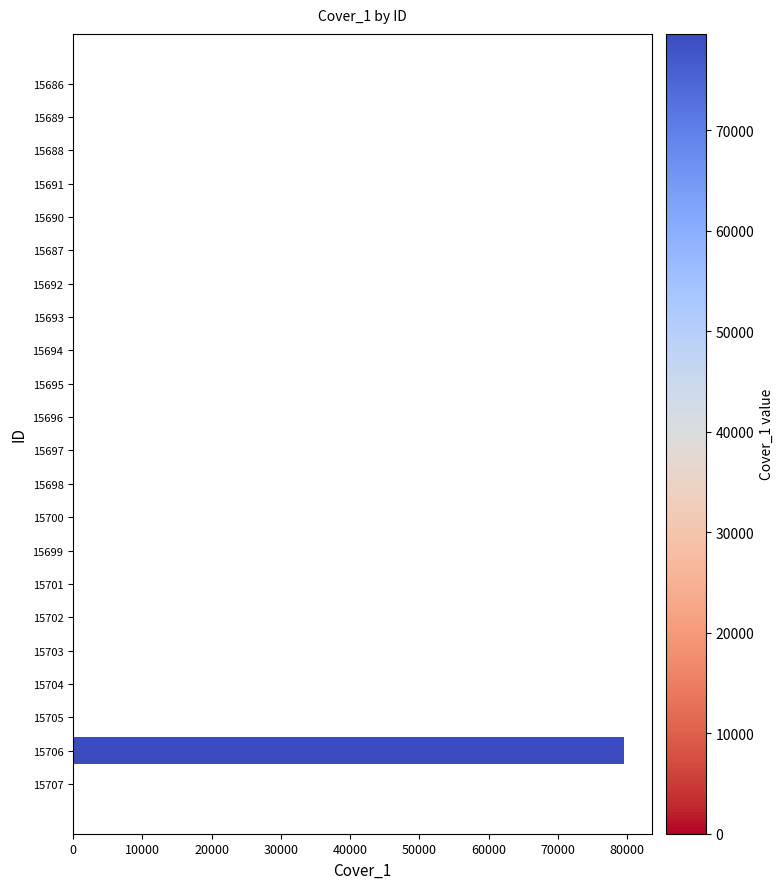

True or false: the data shows 0 at 15697.

True